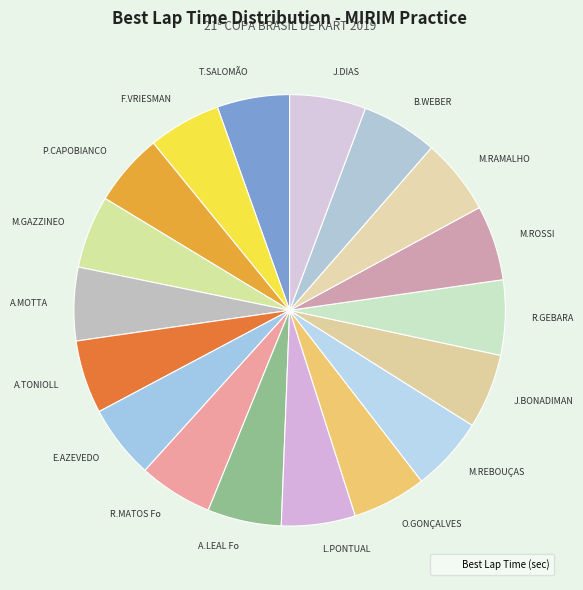

Is the sum of T.SALOMÃO and R.GEBARA greater than half?

No